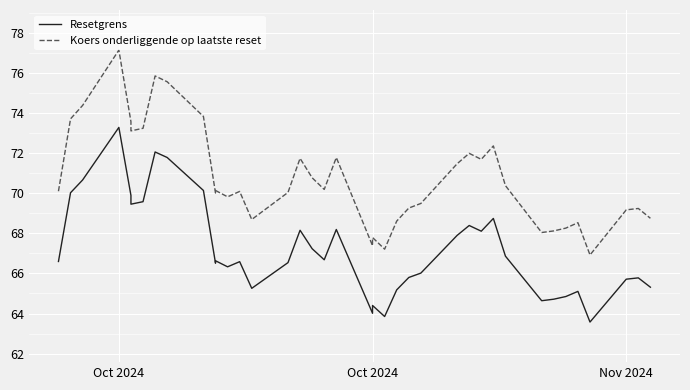

Is this an area chart (filled region under the line)?

No